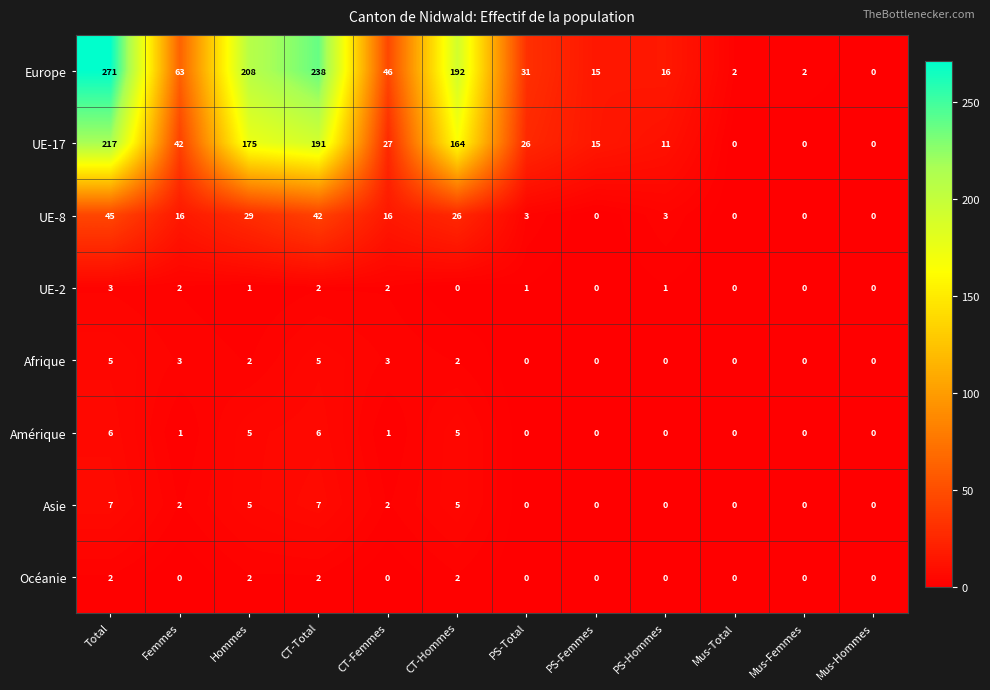

What is the sum of all UE-2 values?

12